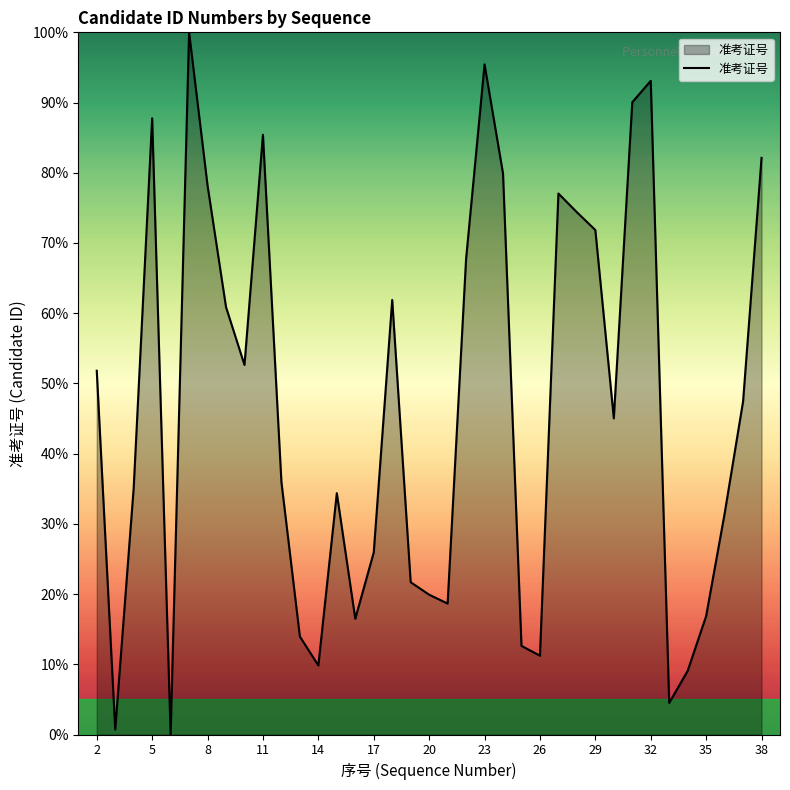

What is the difference between the maximum and minimum values?

100.0